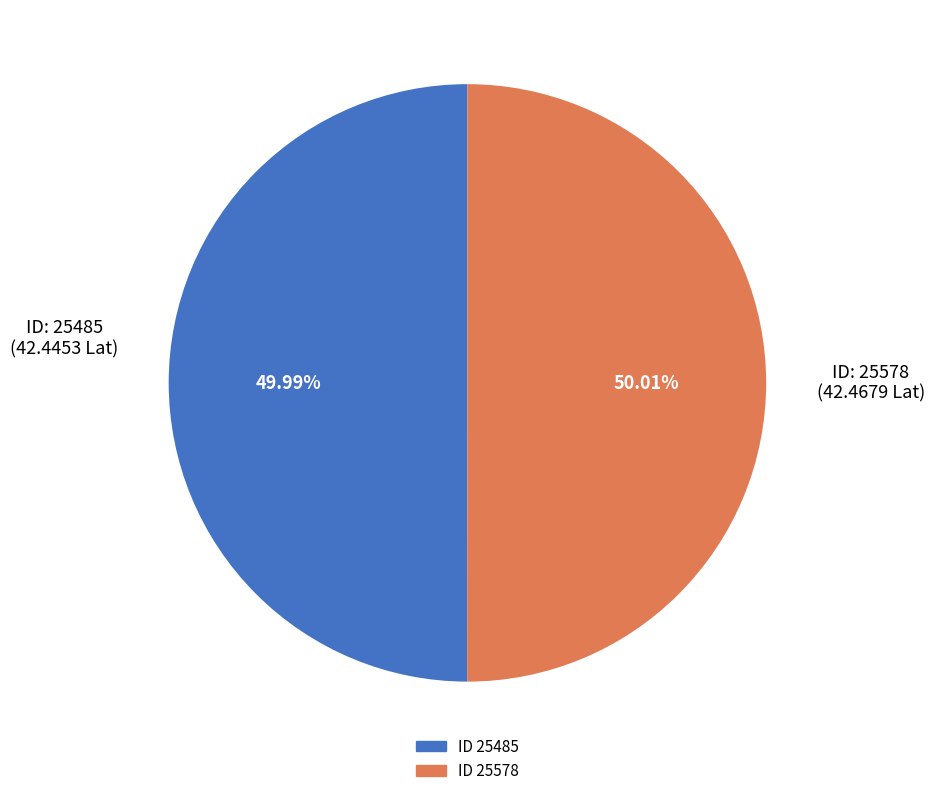

Is there any slice that represents more than half of the pie?

Yes